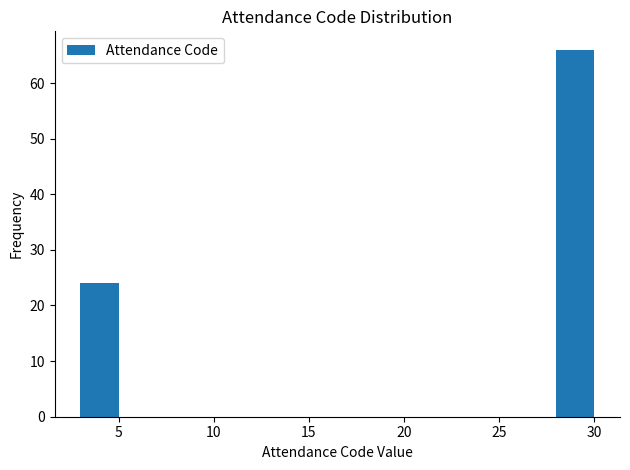

Reading left to right, transcribe all the data shown in this chart.

24	66